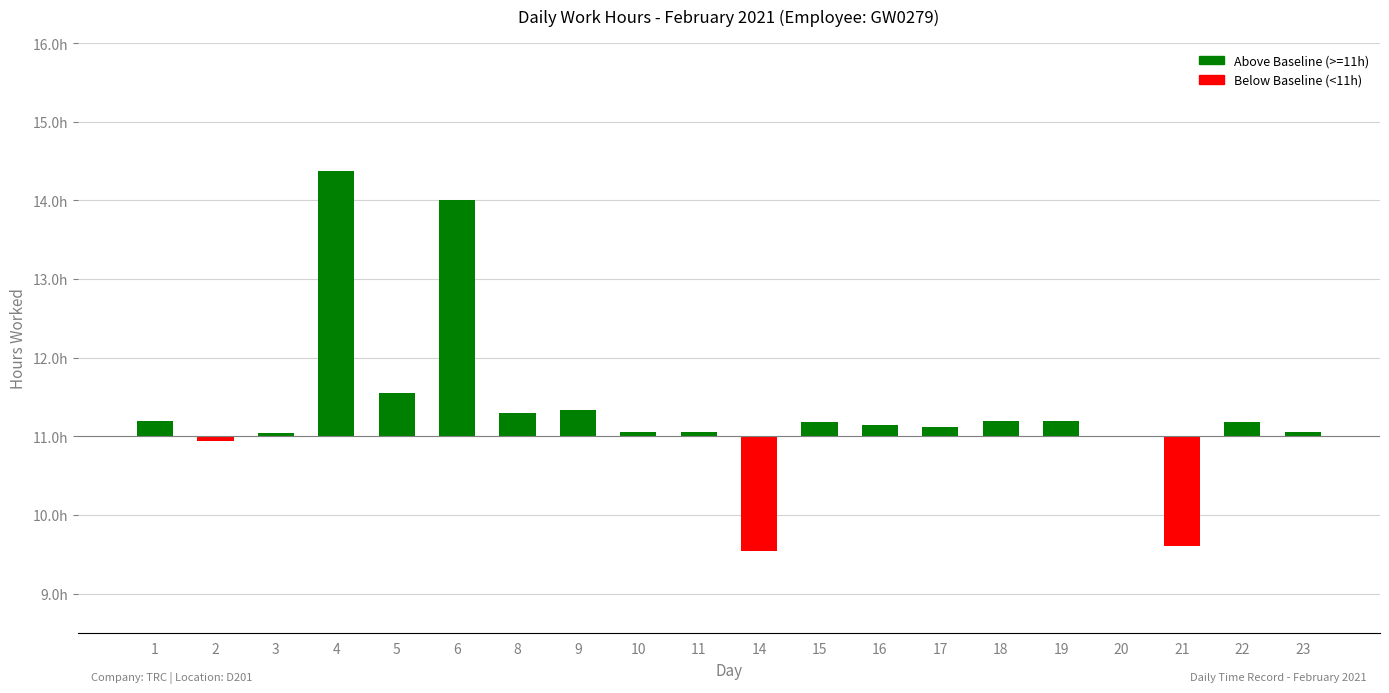

Reading left to right, list all the values displayed in this chart.

Above Baseline (>=11h): 1=0.2	2=0.0	3=0.0	4=3.4	5=0.6	6=3.0	8=0.3	9=0.3	10=0.1	11=0.1	14=0.0	15=0.2	16=0.1	17=0.1	18=0.2	19=0.2	20=0.0	21=0.0	22=0.2	23=0.1
Below Baseline (<11h): 1=0.0	2=-0.1	3=0.0	4=0.0	5=0.0	6=0.0	8=0.0	9=0.0	10=0.0	11=0.0	14=-1.5	15=0.0	16=0.0	17=0.0	18=0.0	19=0.0	20=0.0	21=-1.4	22=0.0	23=0.0